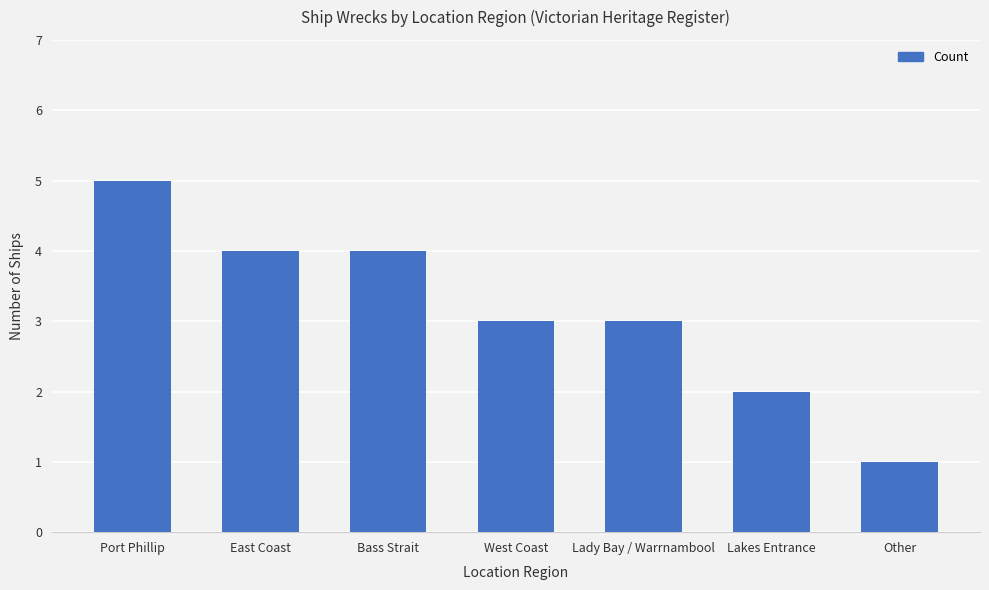

Read the value at East Coast.

4